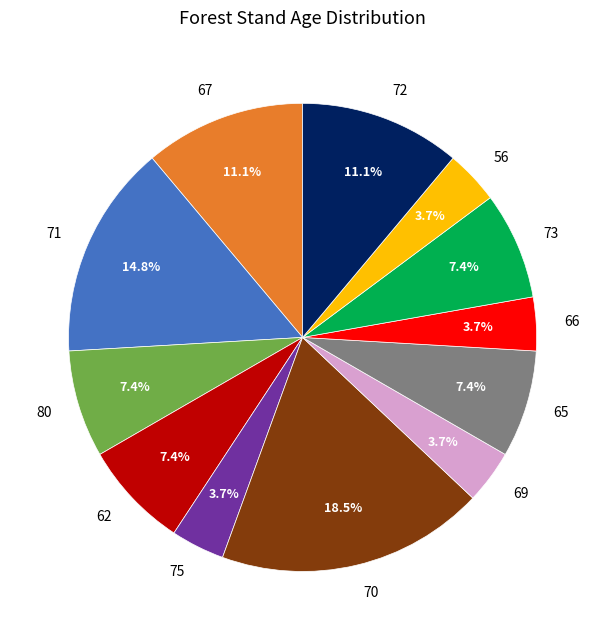

Which slice is the largest?

70